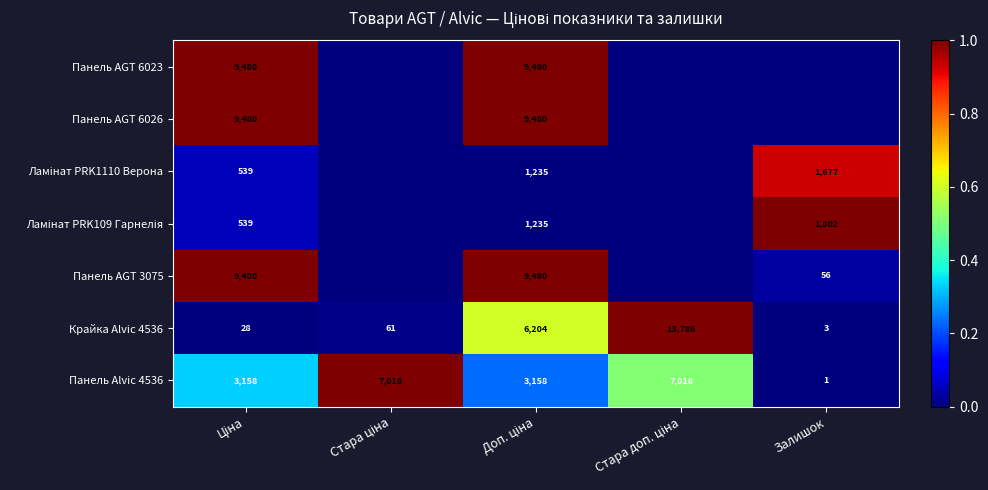

The value of Панель Alvic 4536 at Залишок is 1. True or false?

True